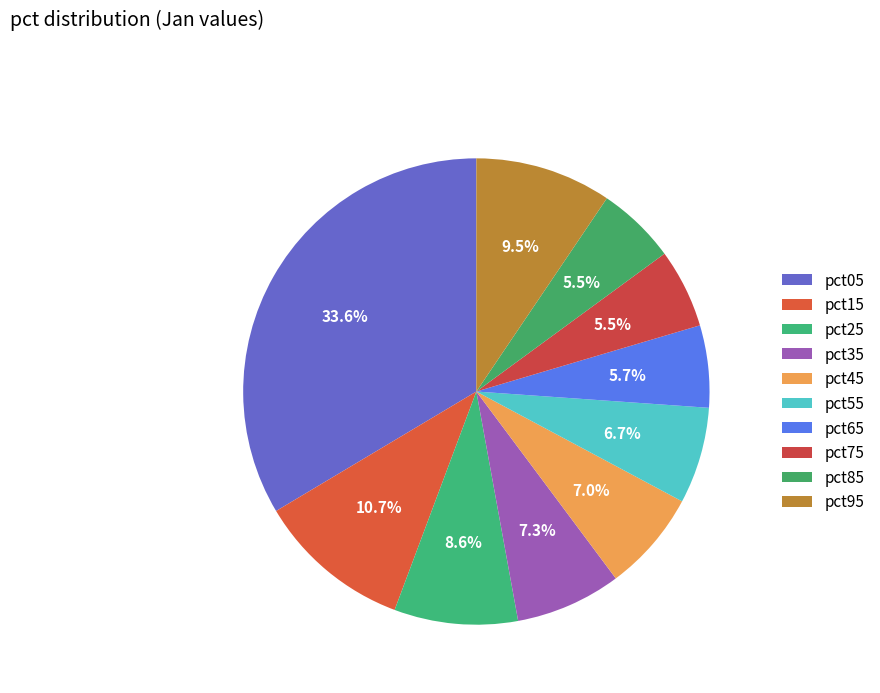

To the nearest percent, what is the combined percentage of pct35 and pct65?

13%